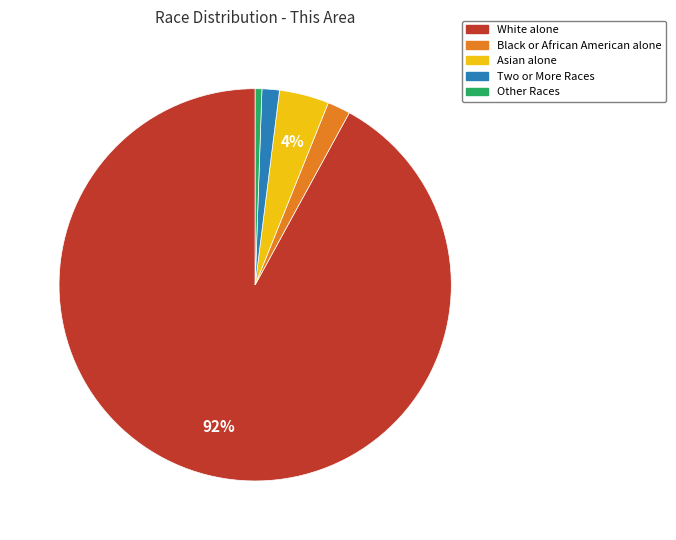

What percentage is the White alone slice, to the nearest percent?

92%